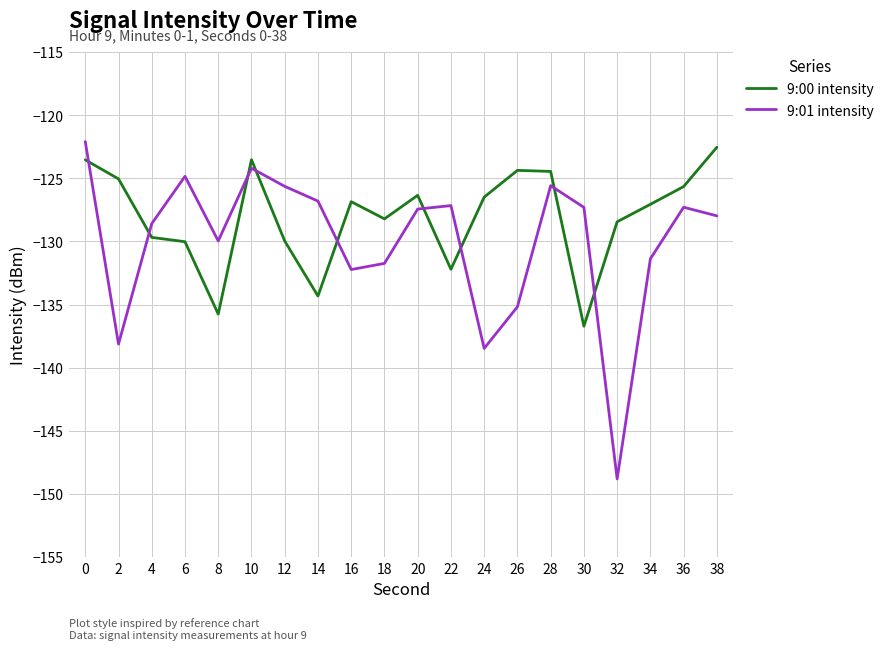

What are all the series names shown in the legend?

9:00 intensity, 9:01 intensity